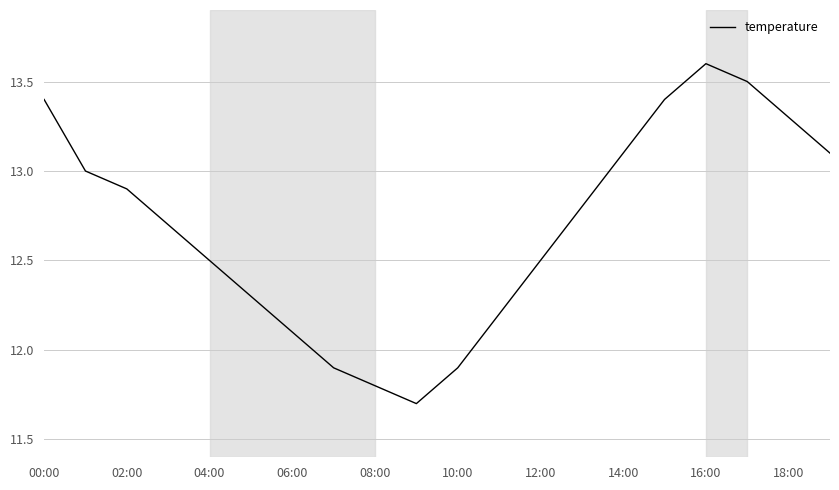

Count the number of data series in this chart.

1